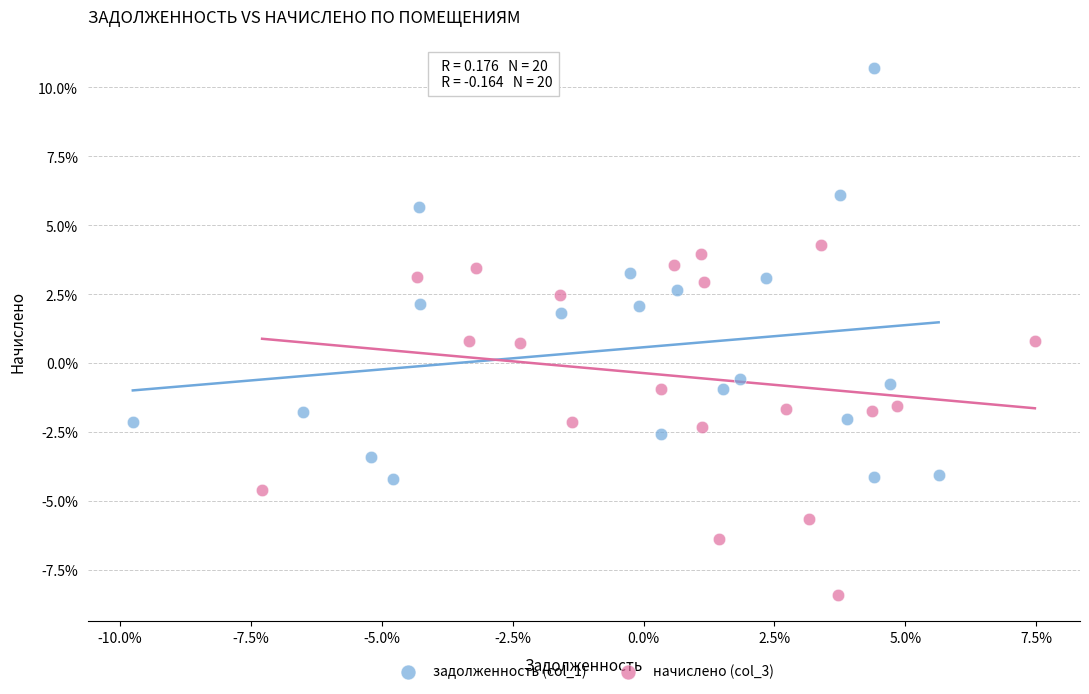

Which series contains the highest Y value?

задолженность (col_1)